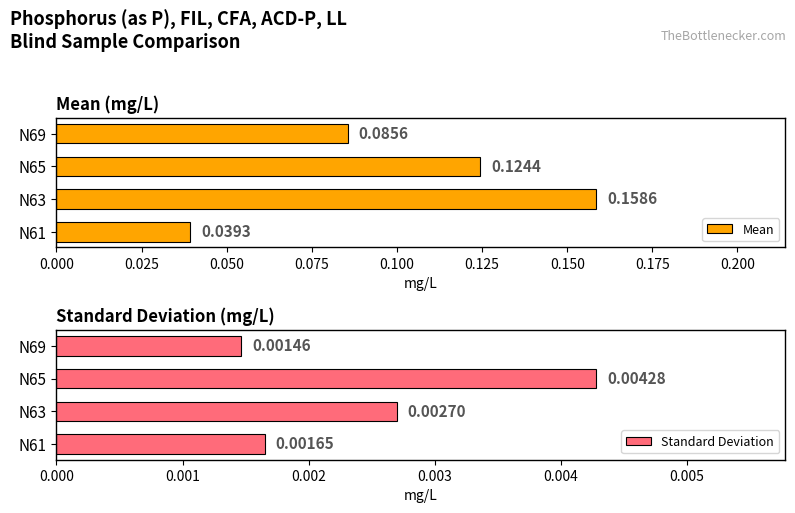

List the series in order of their overall mean, lowest first.

Standard Deviation, Mean